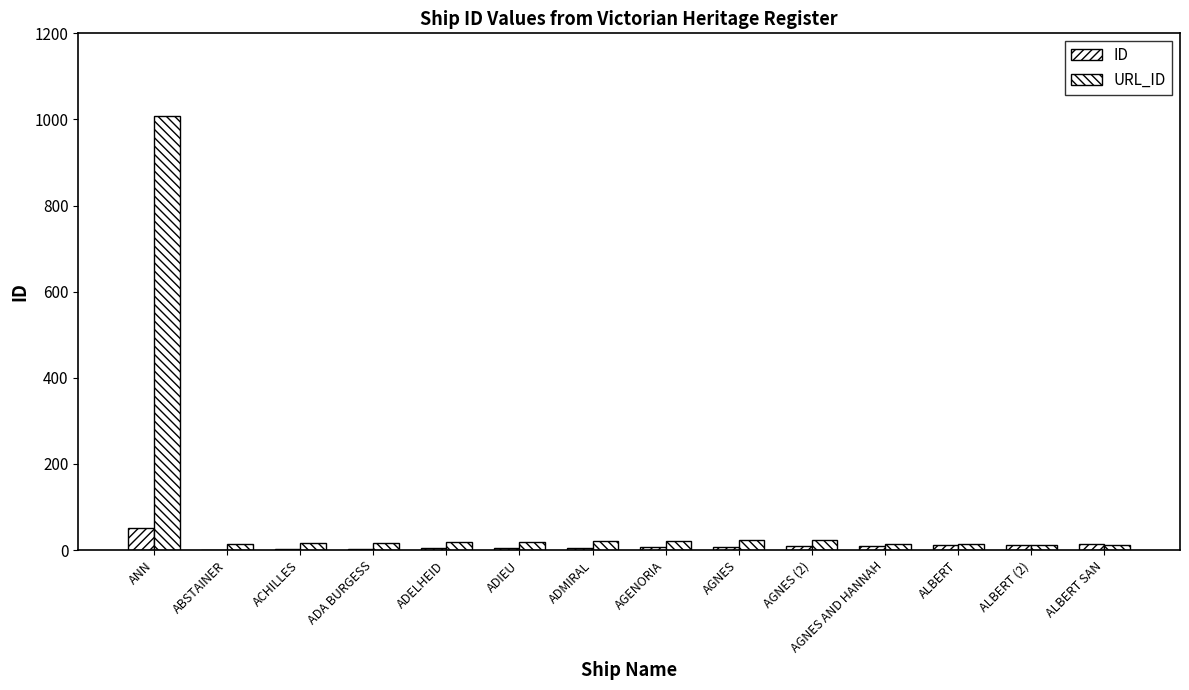

Which label corresponds to the smallest value in the chart?

ABSTAINER